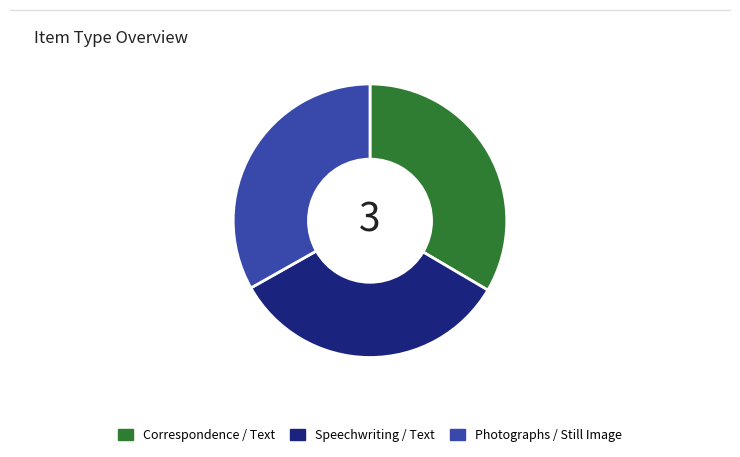

Is there a majority slice in this chart?

No